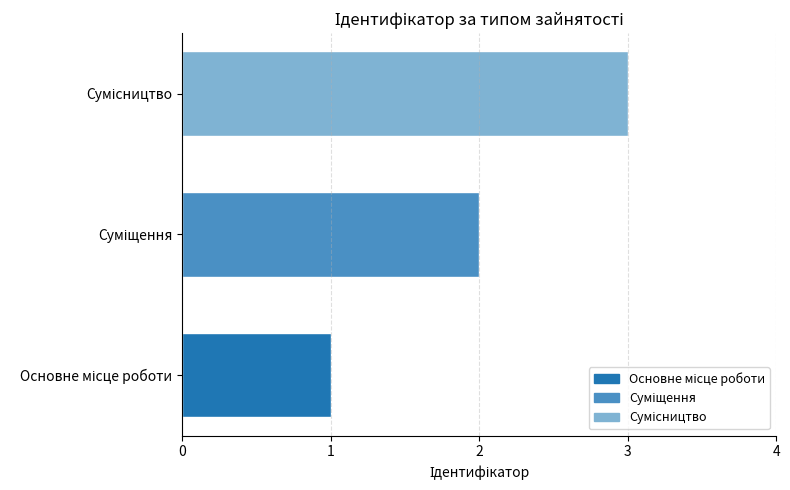

What is the sum of all values?

6